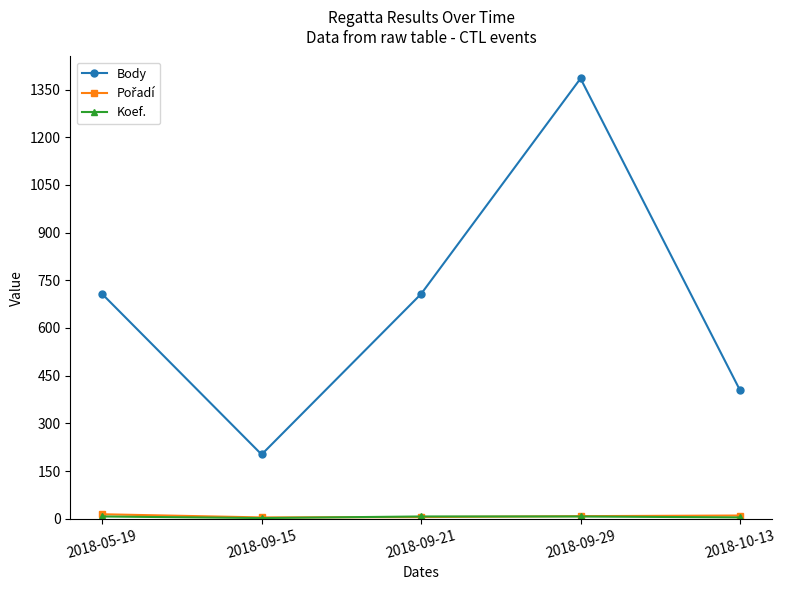

What is the sum of all Body values?

3405